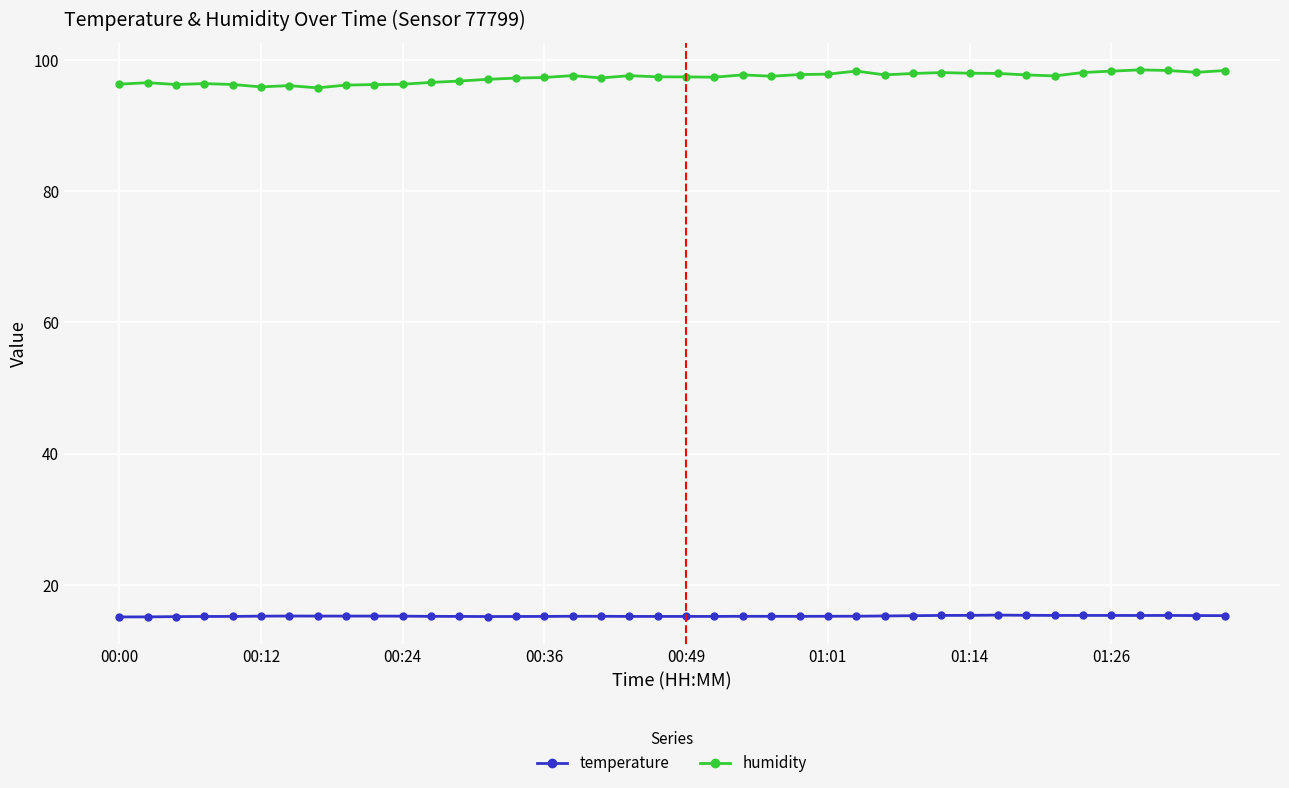

Which series has the widest spread of values?

humidity